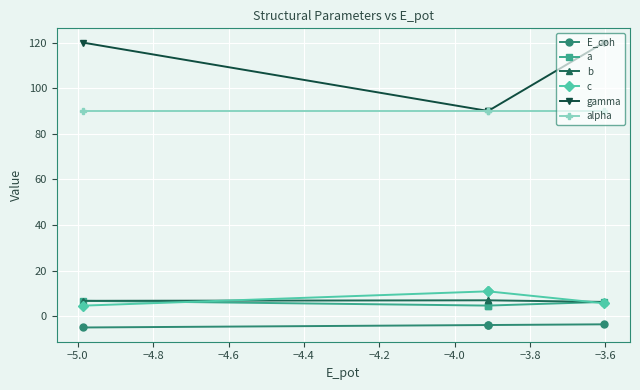

What is the value of the c point at the 2nd from the left?

10.9